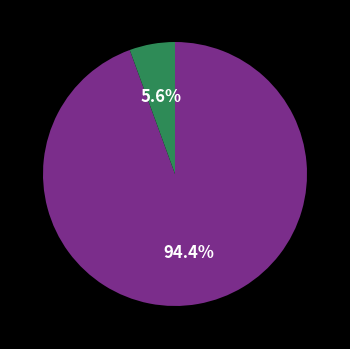

Is there any slice that represents more than half of the pie?

Yes